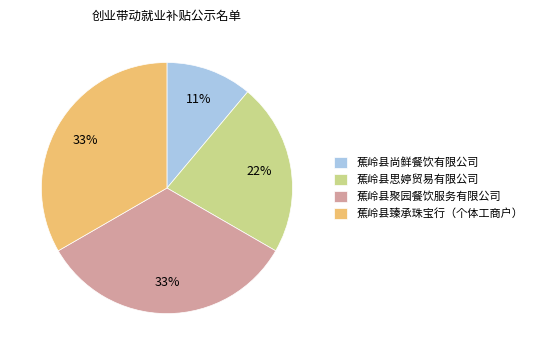

Is 蕉岭县思婷贸易有限公司 the majority of the pie?

No